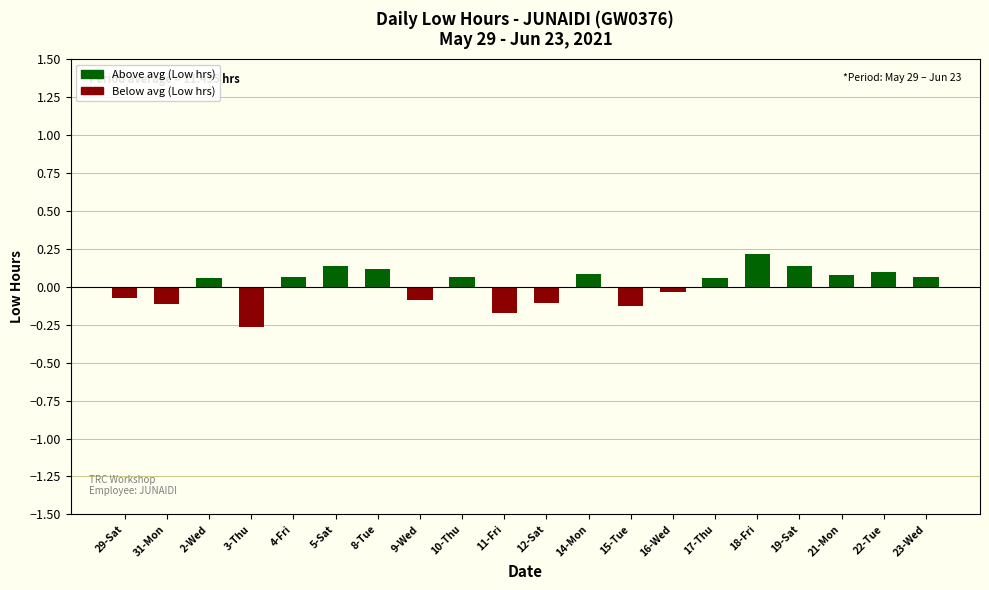

What is the change in value from 3-Thu to 9-Wed?

+0.2